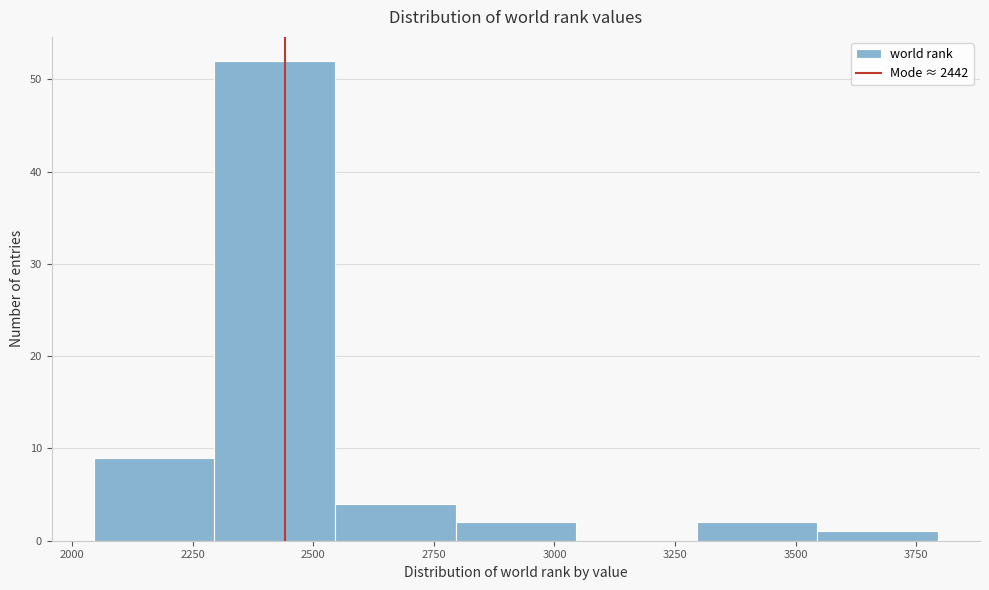

Over which range of the x-axis is the bar tallest?

2295 to 2545